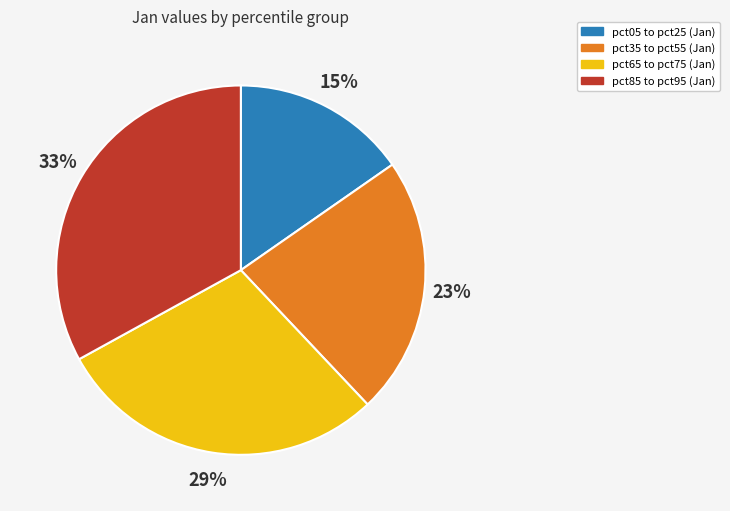

Is there any slice that represents more than half of the pie?

No